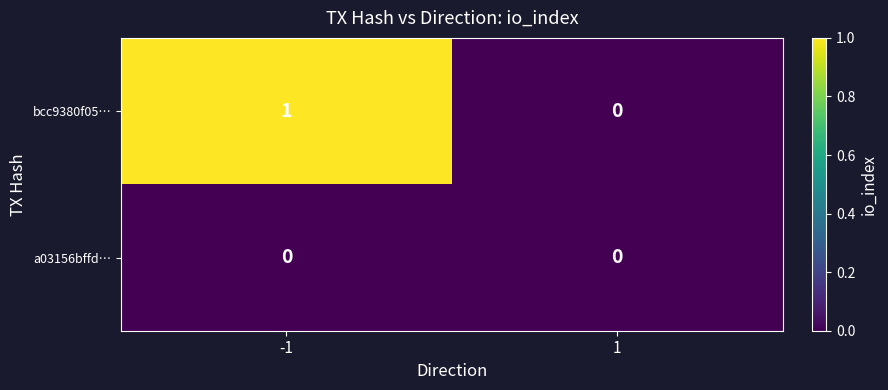

Rank the categories by bcc9380f05… value from lowest to highest.

1, -1